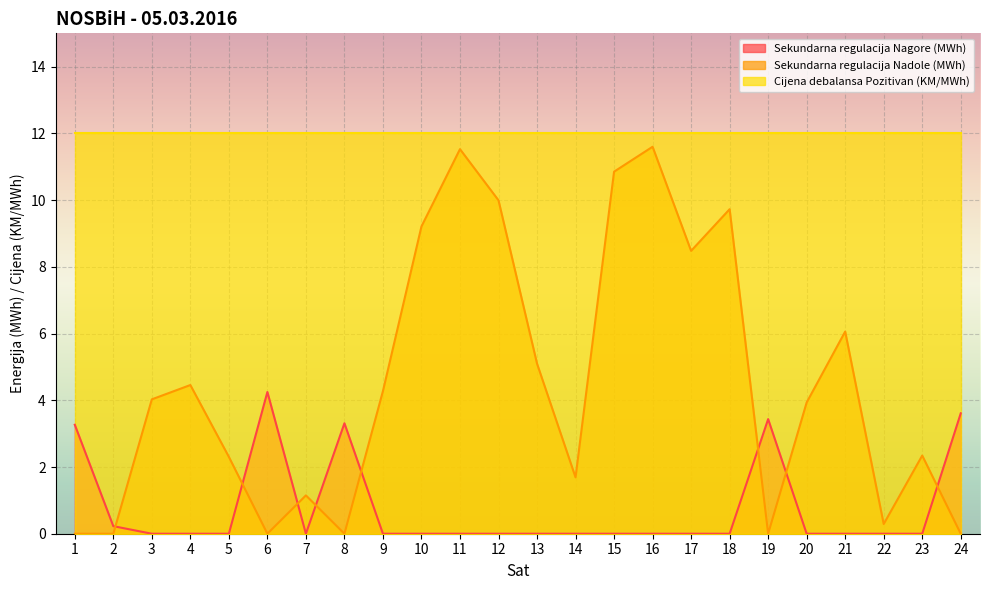

What is the difference between the highest and lowest values at 12?

12.0